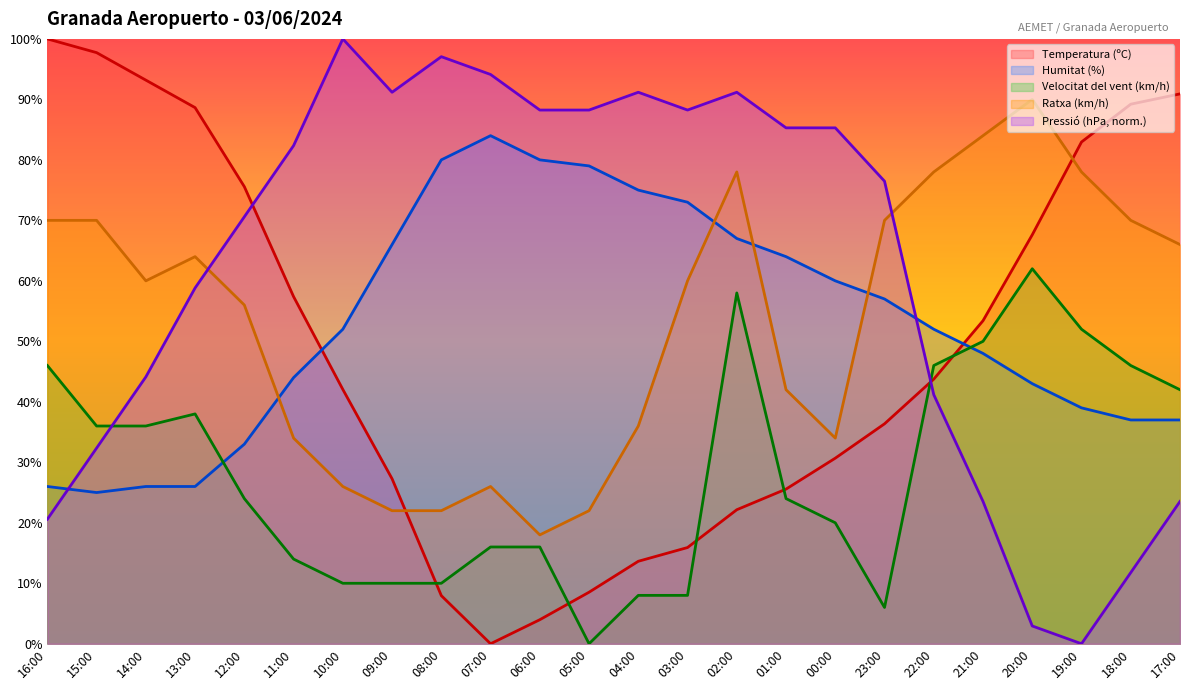

What is the total value across all series at 21:00?

258.9